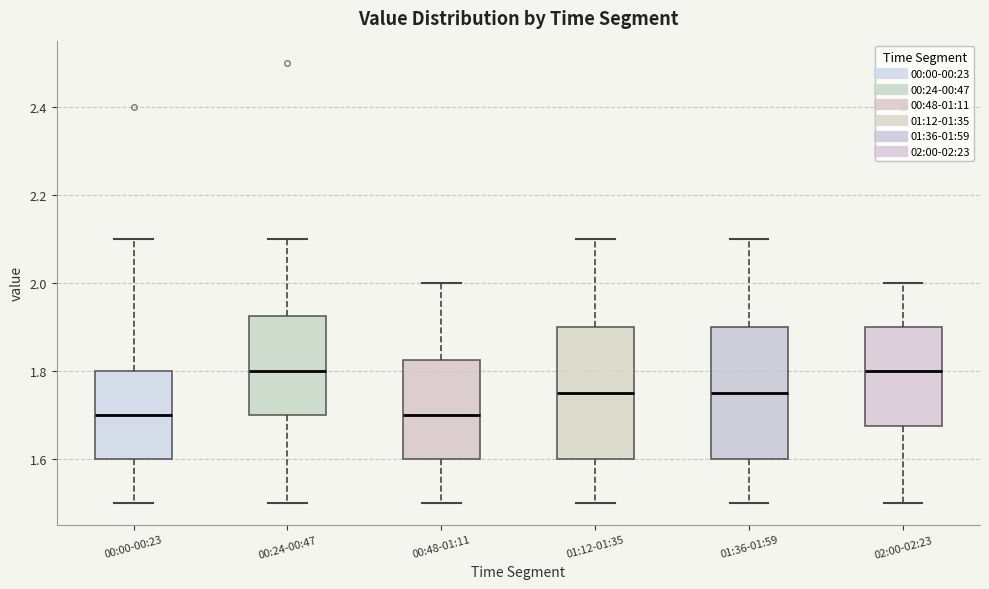

Reading left to right, read every box against the y-axis: the position of its median line, the range the box covers, and the ends of its whiskers. The values are not printed on the chart, so give them approximately, as read against the axis.

00:00-00:23: median 1.70, box 1.60 to 1.80, whiskers 1.50 to 2.10
00:24-00:47: median 1.80, box 1.70 to 1.92, whiskers 1.50 to 2.10
00:48-01:11: median 1.70, box 1.60 to 1.82, whiskers 1.50 to 2.00
01:12-01:35: median 1.76, box 1.60 to 1.90, whiskers 1.50 to 2.10
01:36-01:59: median 1.76, box 1.60 to 1.90, whiskers 1.50 to 2.10
02:00-02:23: median 1.80, box 1.68 to 1.90, whiskers 1.50 to 2.00